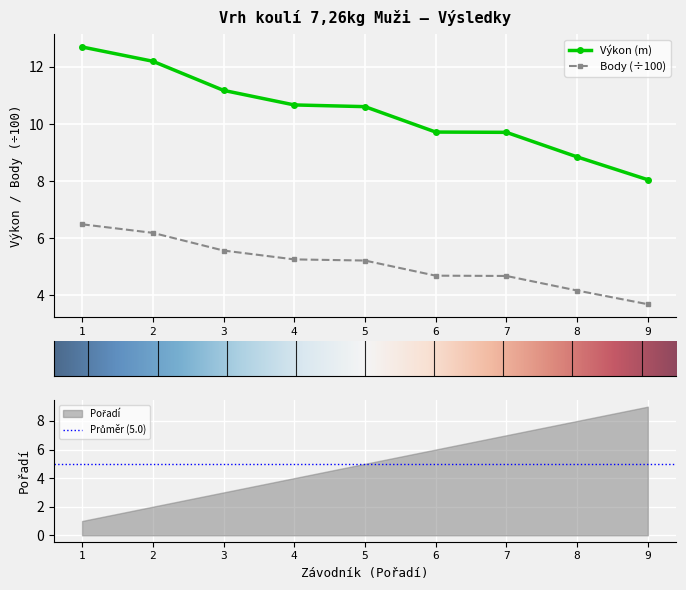

True or false: Body (÷100) has more than 2 points higher than both neighbors.

False